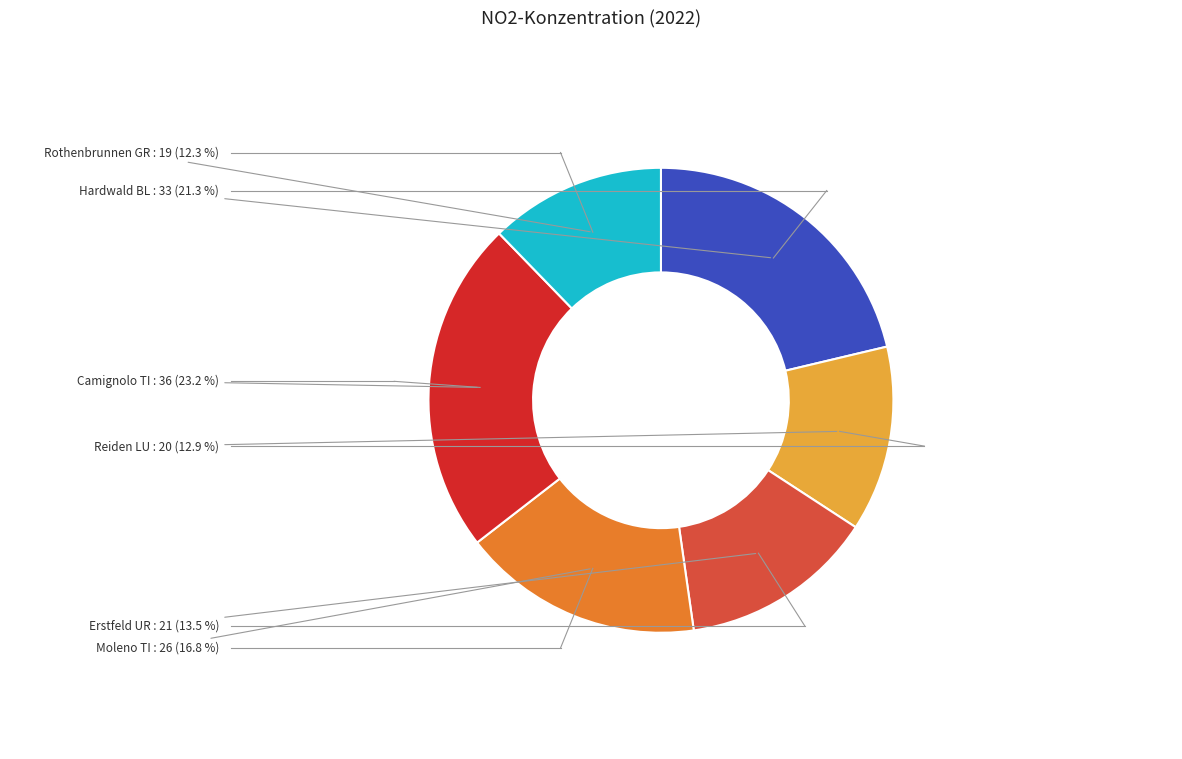

Does any single category account for the majority?

No